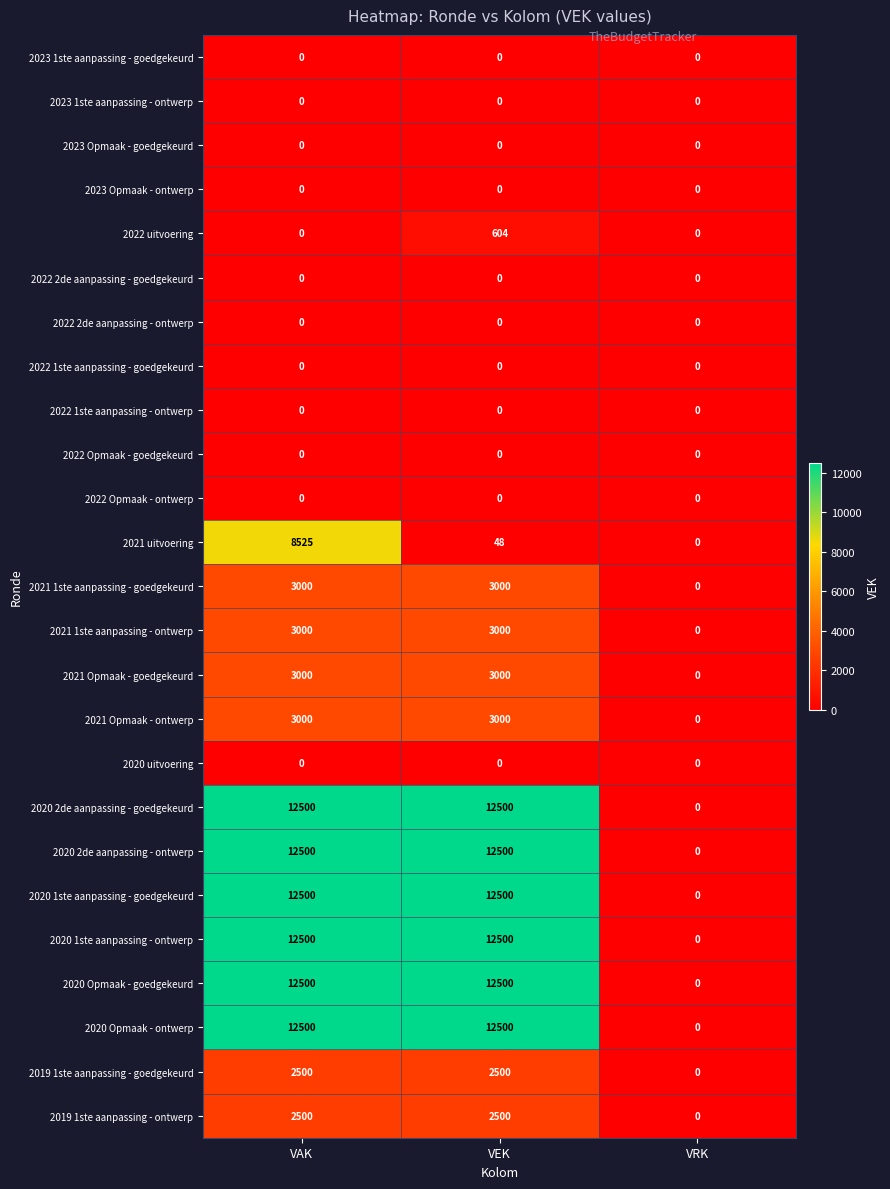

How many distinct data groups are displayed?

25